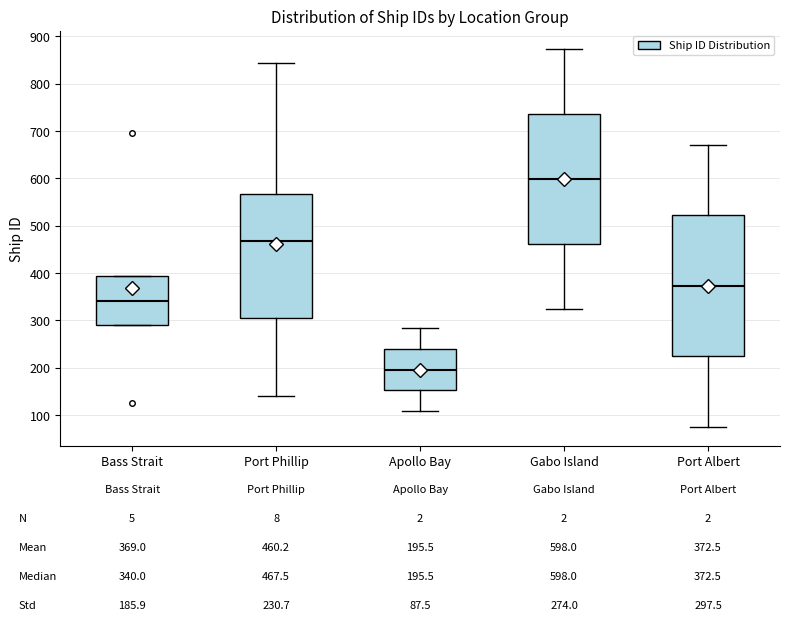

Which box is the tallest, from its lower edge to its upper edge?

Port Albert